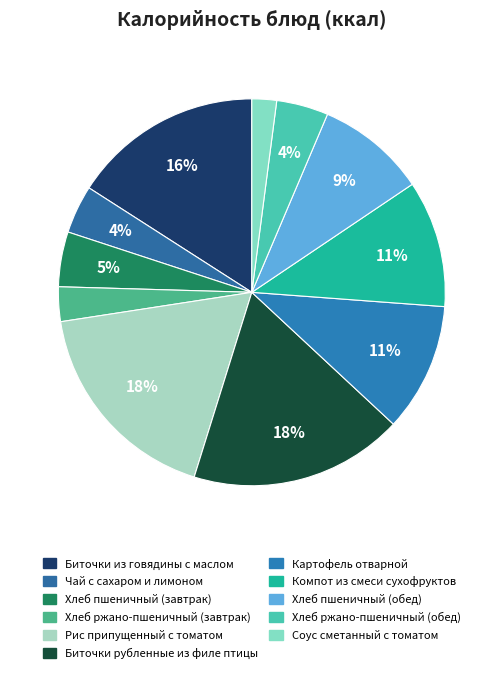

How many slices are in this pie chart?

11